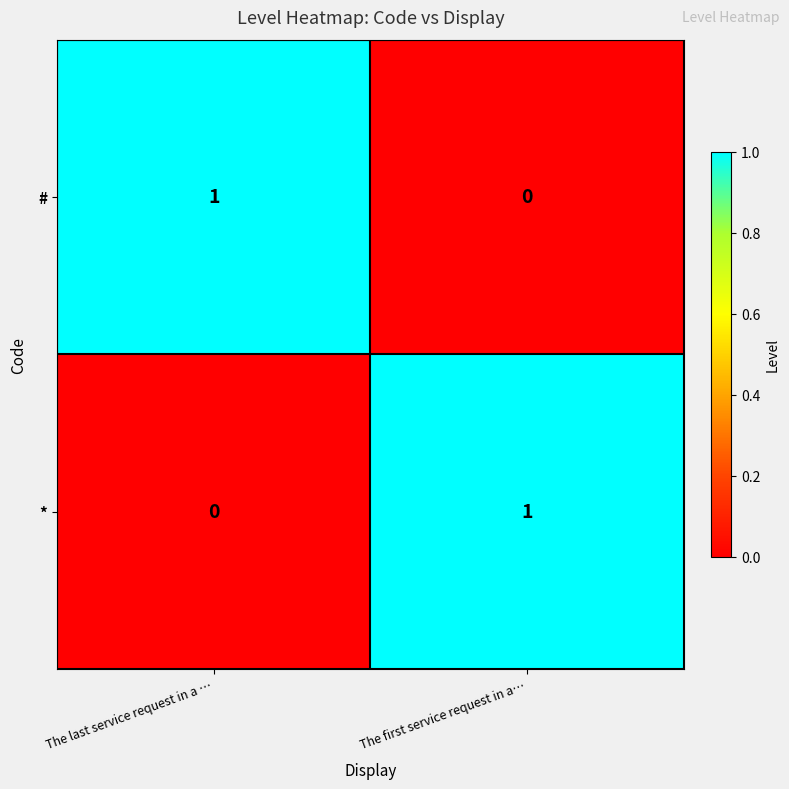

What is the maximum value shown in the chart?

1